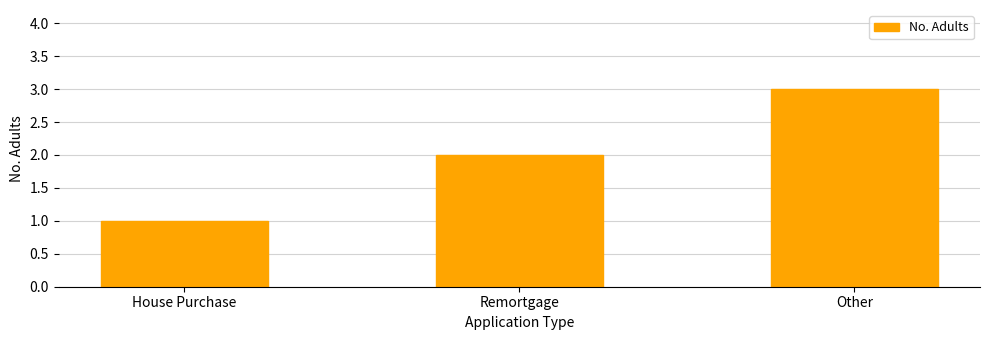

What position from the right is Remortgage?

2